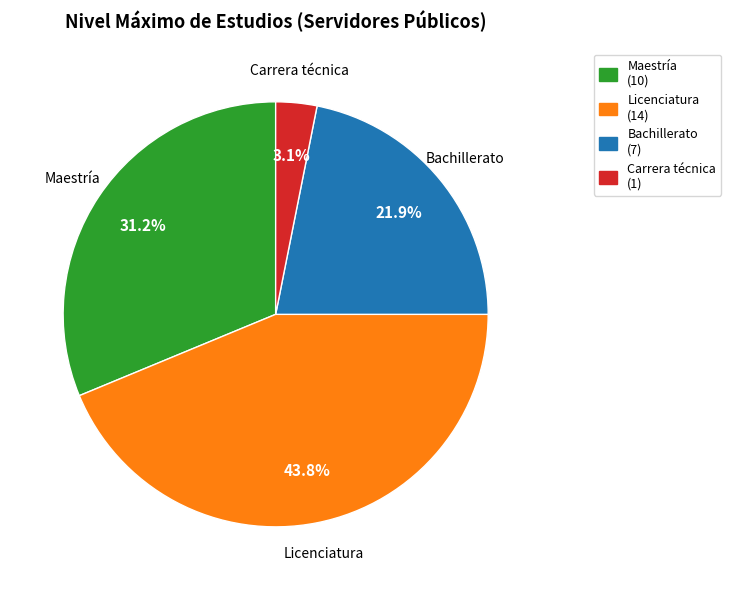

The Maestría slice represents 31% of the pie. True or false?

True